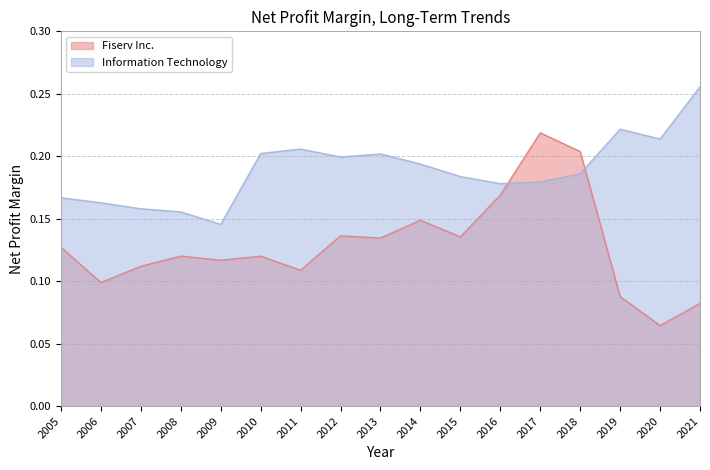

Where is Information Technology nearest to the value 0?

2009